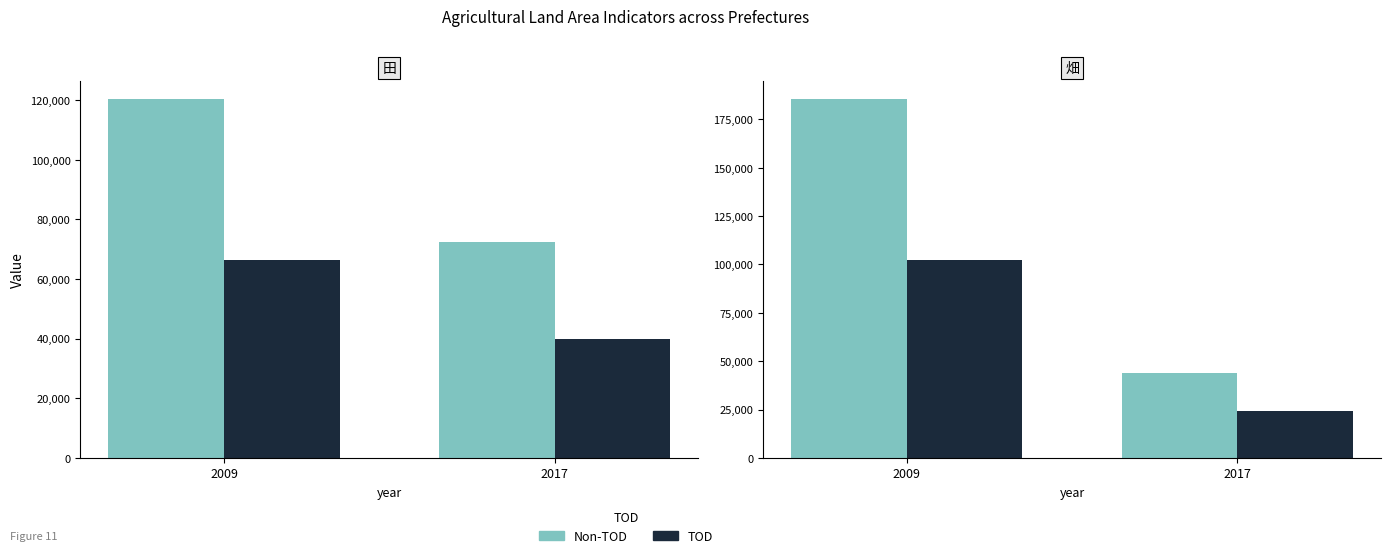

What is the average value of the TOD series?

63208.8